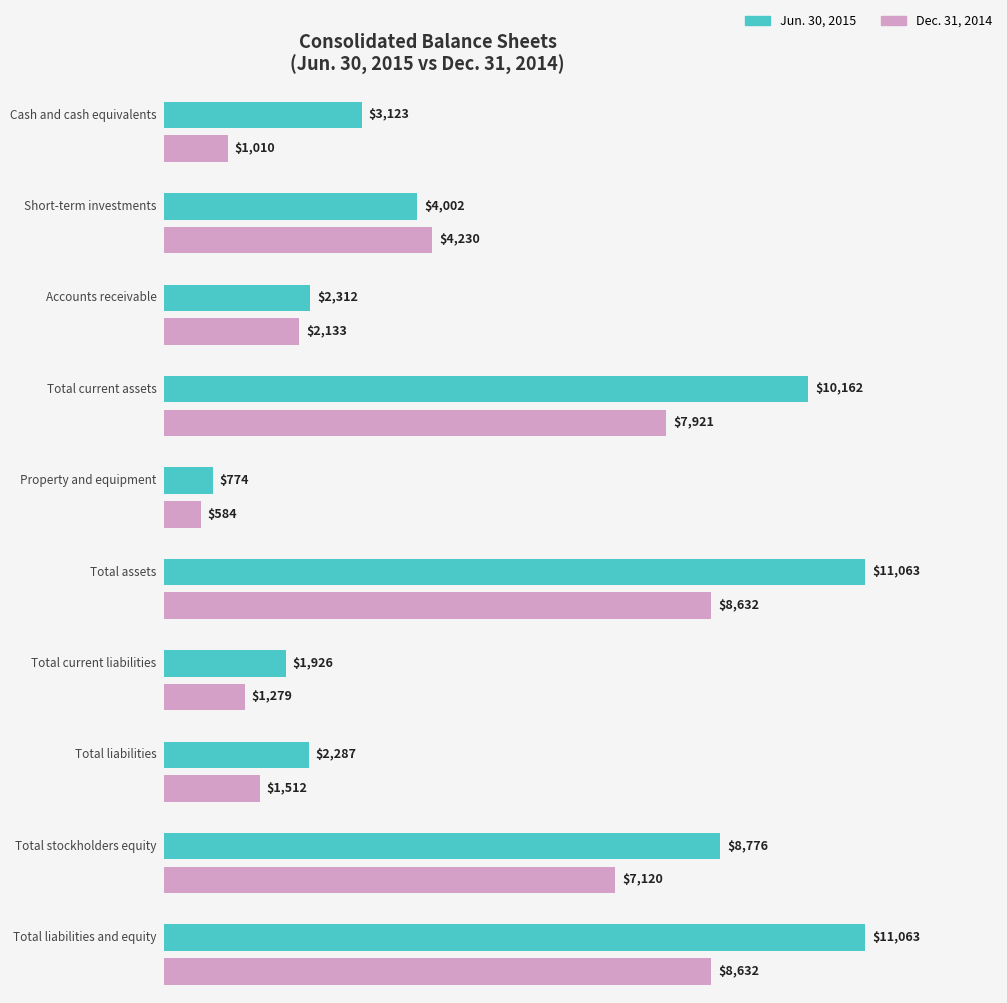

List the series in order of their overall mean, lowest first.

Dec. 31, 2014, Jun. 30, 2015